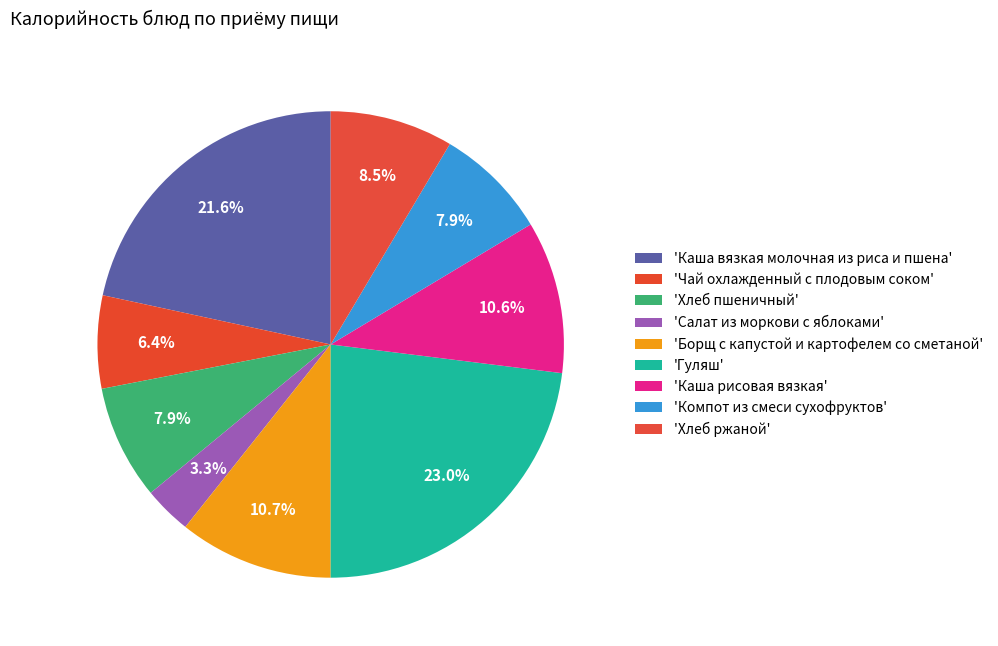

Count the number of slices in the pie.

9